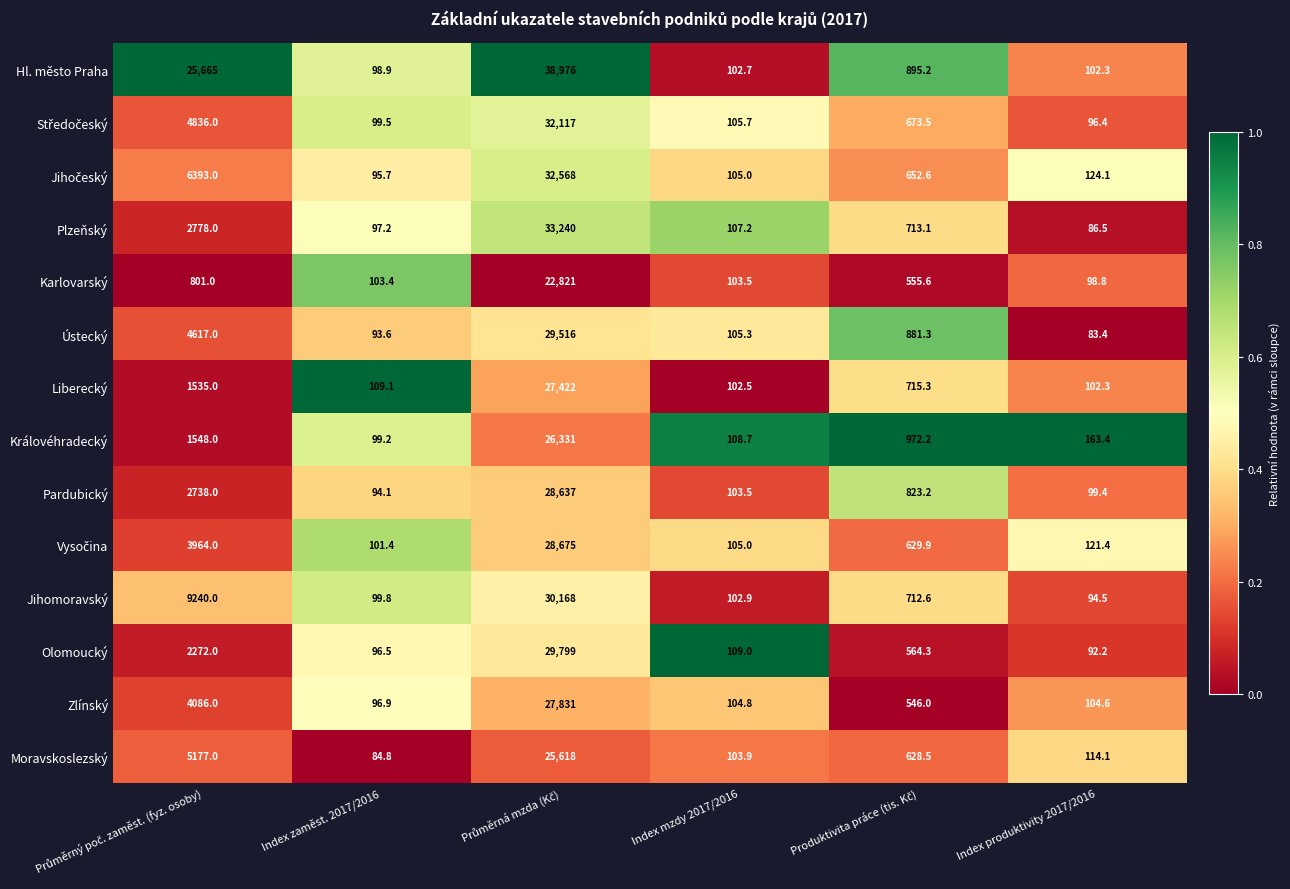

What is the approximate value of Jihomoravský at Index mzdy 2017/2016?

102.9